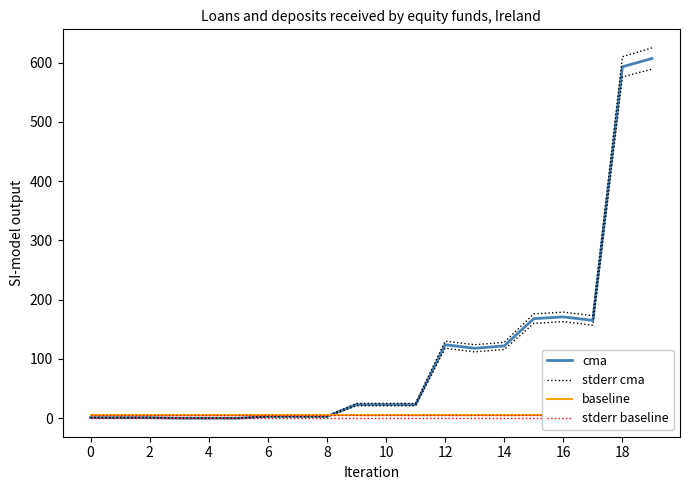

Which series has the largest total across all categories?

stderr cma